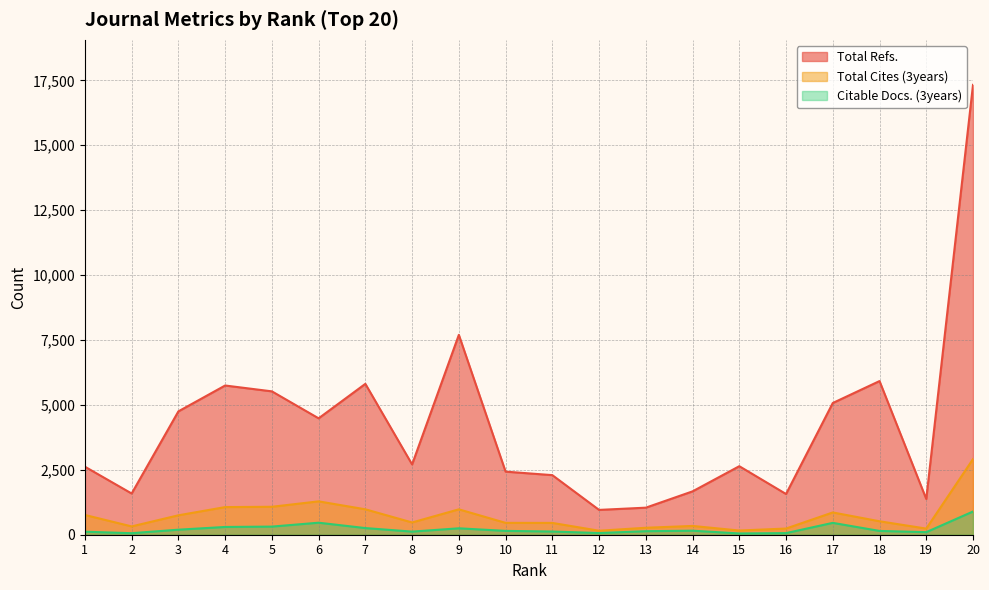

Where does the Total Refs. series first go above 2707?

3